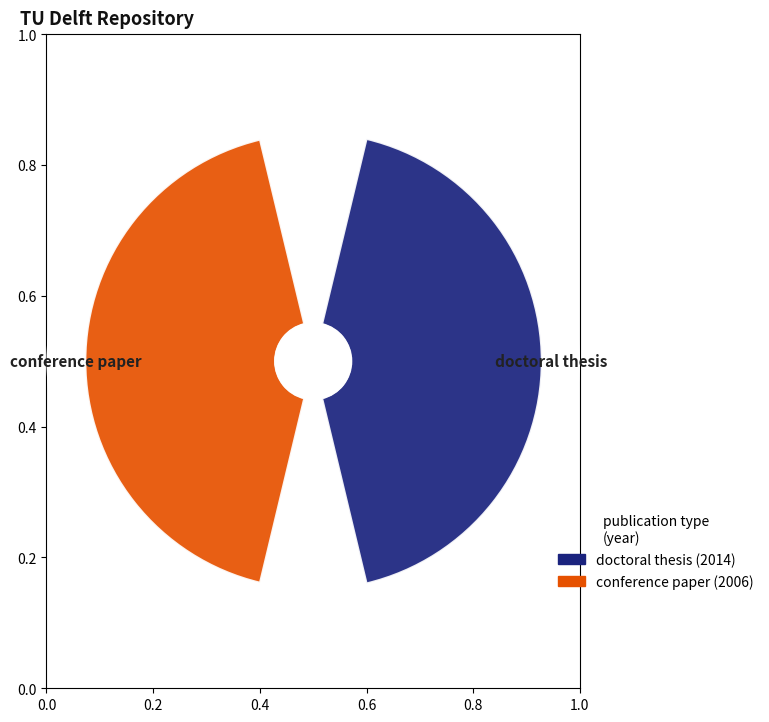

To the nearest percent, what is the average slice percentage?

50%